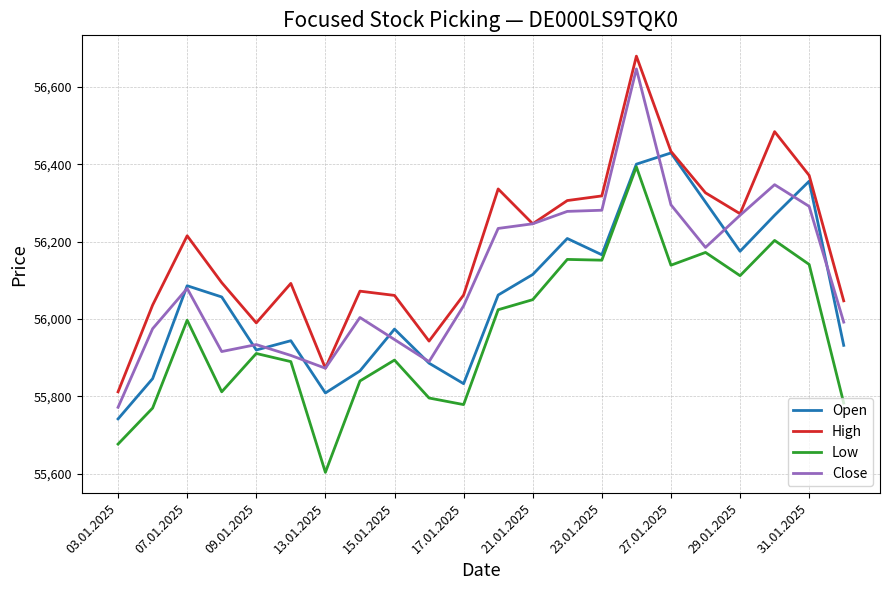

How many lines are shown in the chart?

4